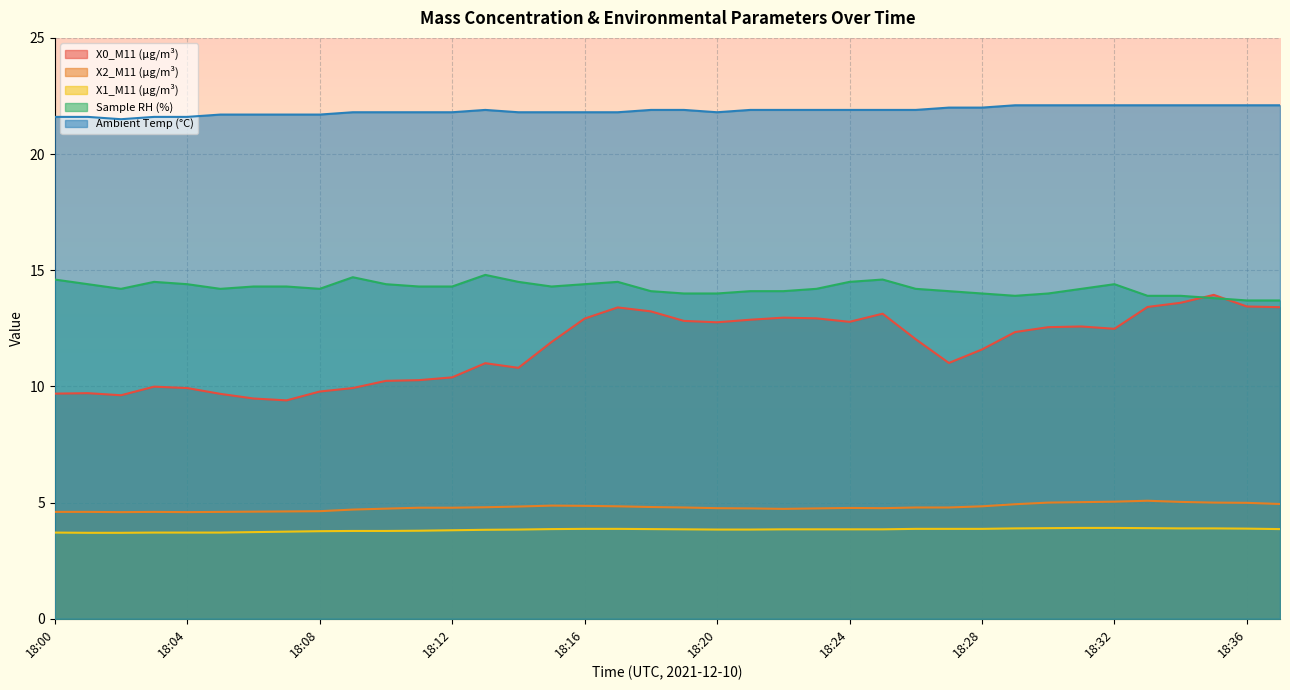

What is the difference between the second highest and second lowest values in the X0_M11 (μg/m³) series?

4.1